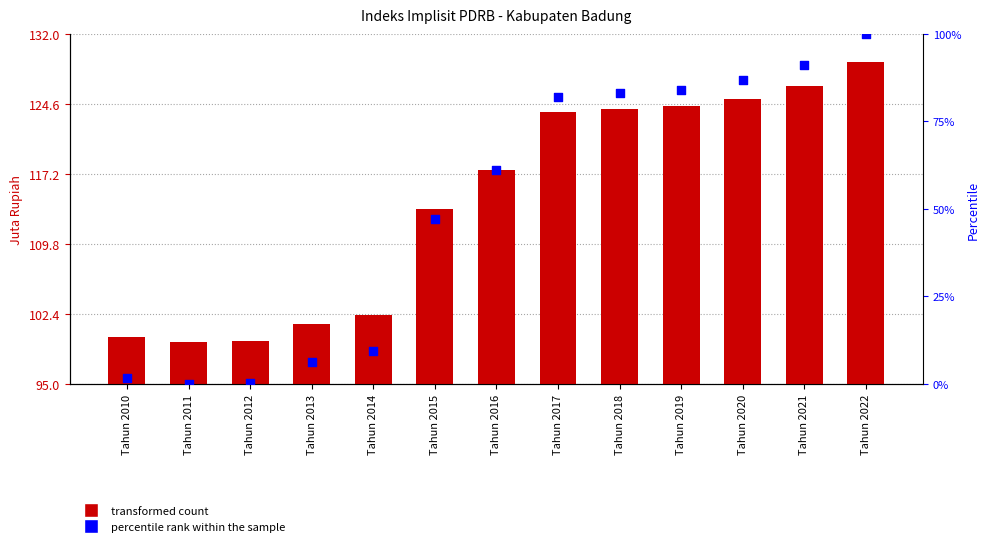

Which series reaches the minimum Y coordinate?

percentile rank within the sample